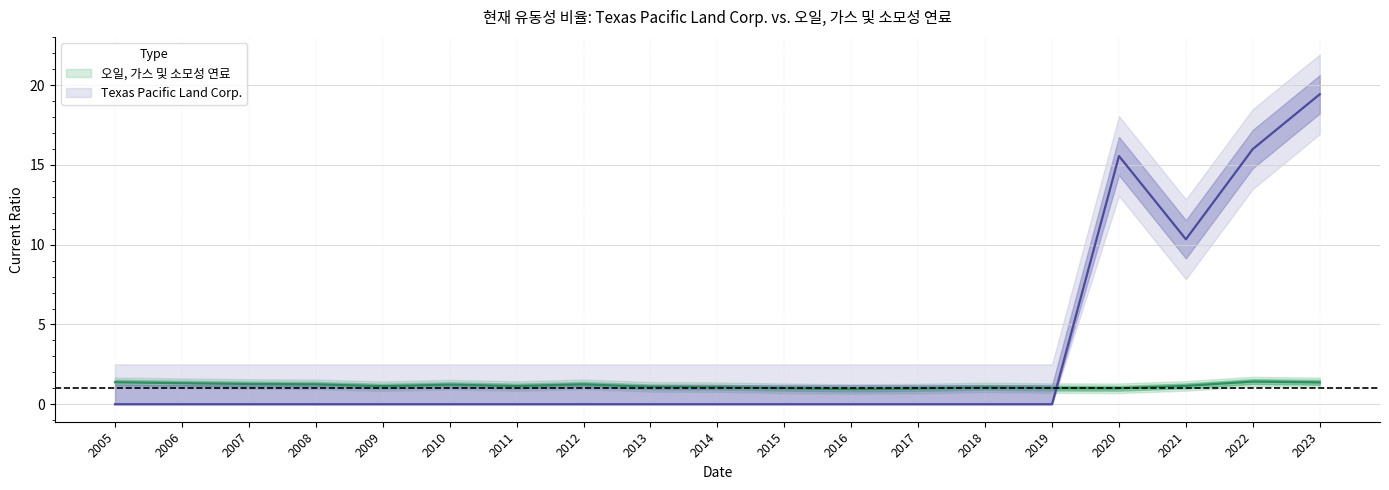

Which series has the largest total across all categories?

Texas Pacific Land Corp.